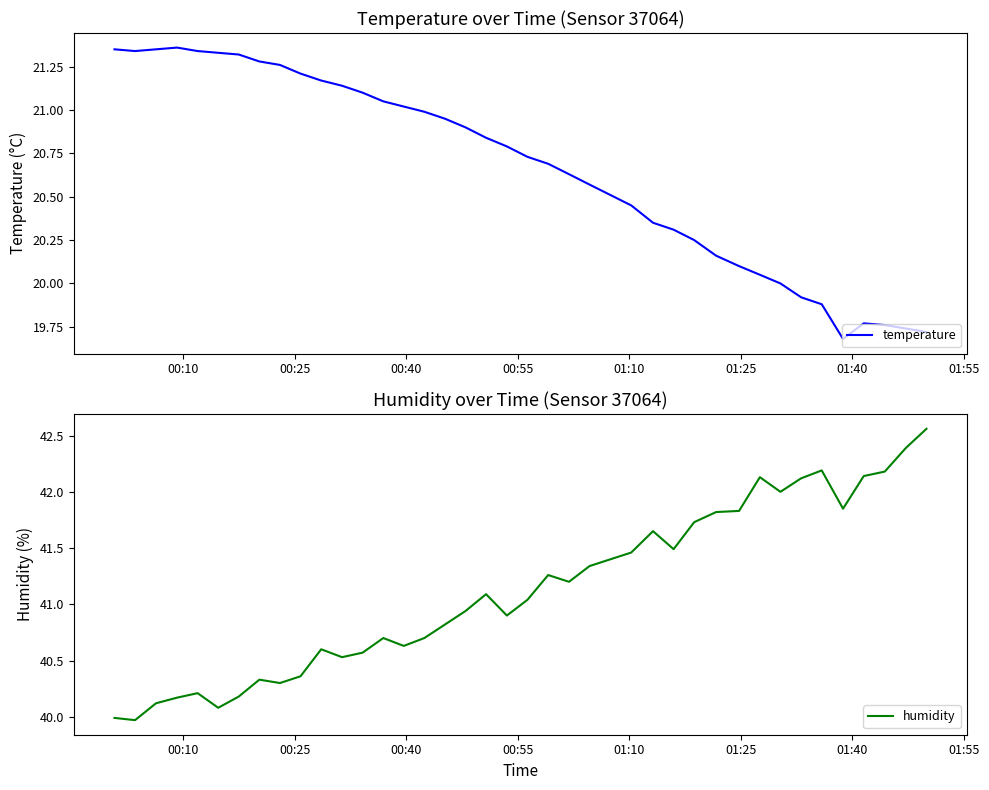

At how many categories does at least one series exceed 28?

40